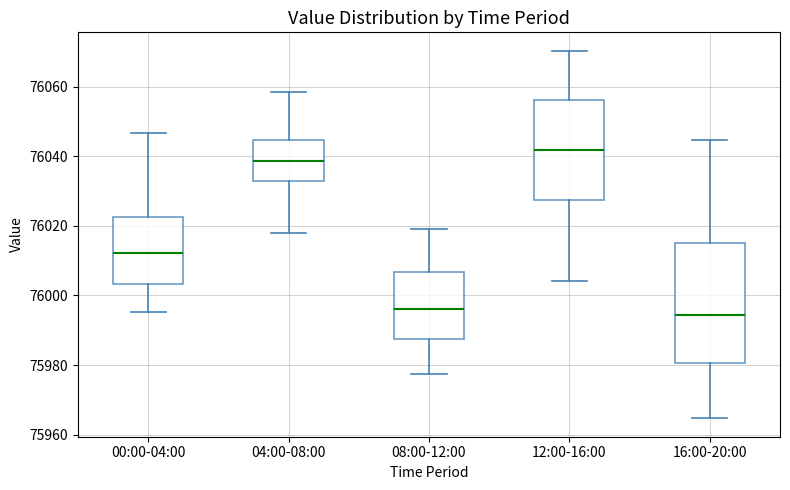

Reading left to right, read every box against the y-axis: the position of its median line, the range the box covers, and the ends of its whiskers. The values are not printed on the chart, so give them approximately, as read against the axis.

00:00-04:00: median 76012, box 76004 to 76022, whiskers 75996 to 76046
04:00-08:00: median 76038, box 76032 to 76044, whiskers 76018 to 76058
08:00-12:00: median 75996, box 75988 to 76006, whiskers 75978 to 76020
12:00-16:00: median 76042, box 76028 to 76056, whiskers 76004 to 76070
16:00-20:00: median 75994, box 75980 to 76016, whiskers 75964 to 76044